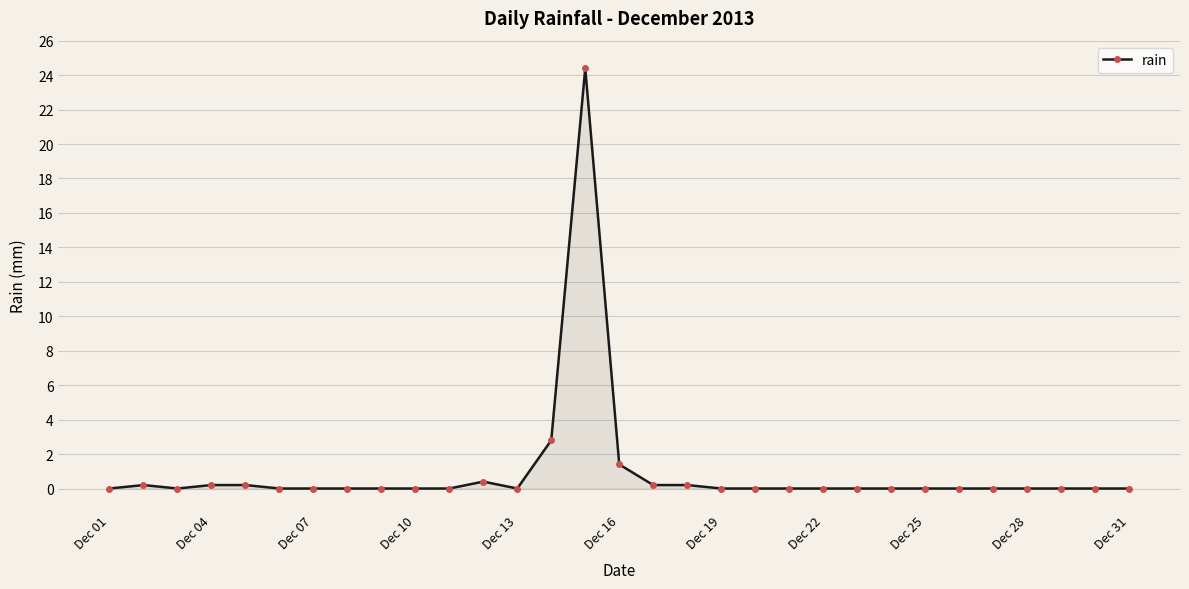

What is the difference between the maximum and minimum values?

24.4